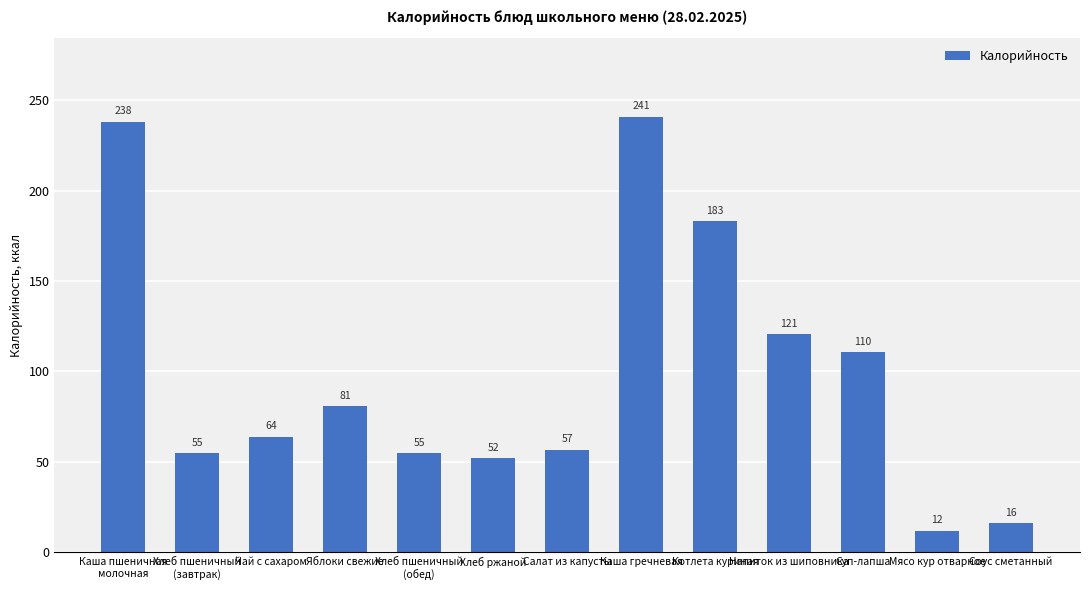

The value at Каша гречневая is 240.8. True or false?

True